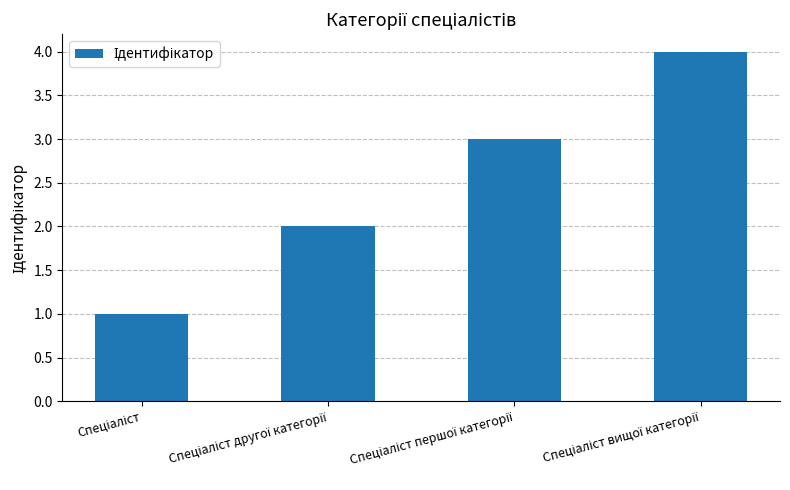

What is the greatest value displayed?

4